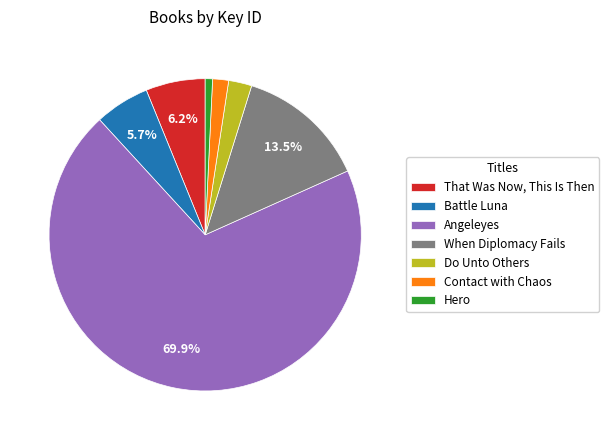

How many slices are in this pie chart?

7